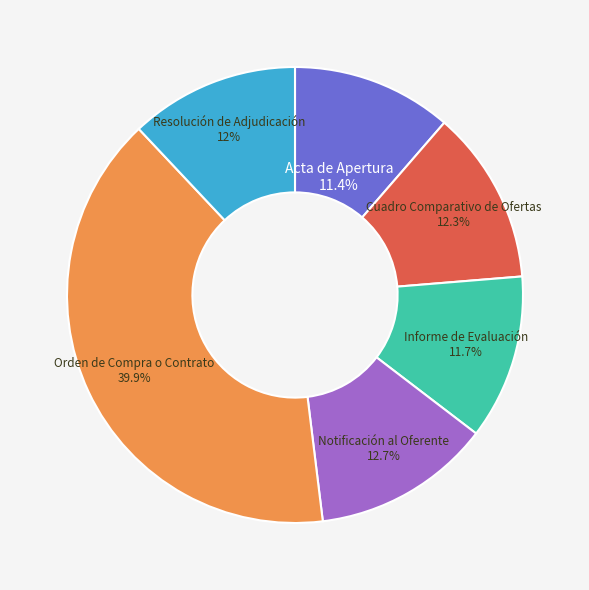

How many segments does this pie chart have?

6